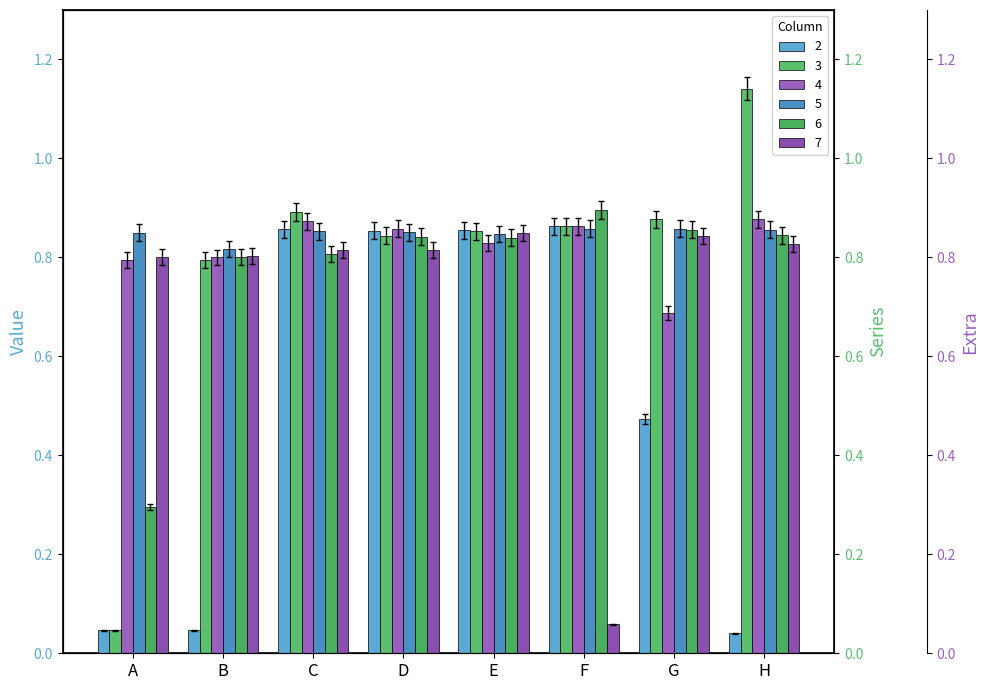

How many bars are there in each group?

6